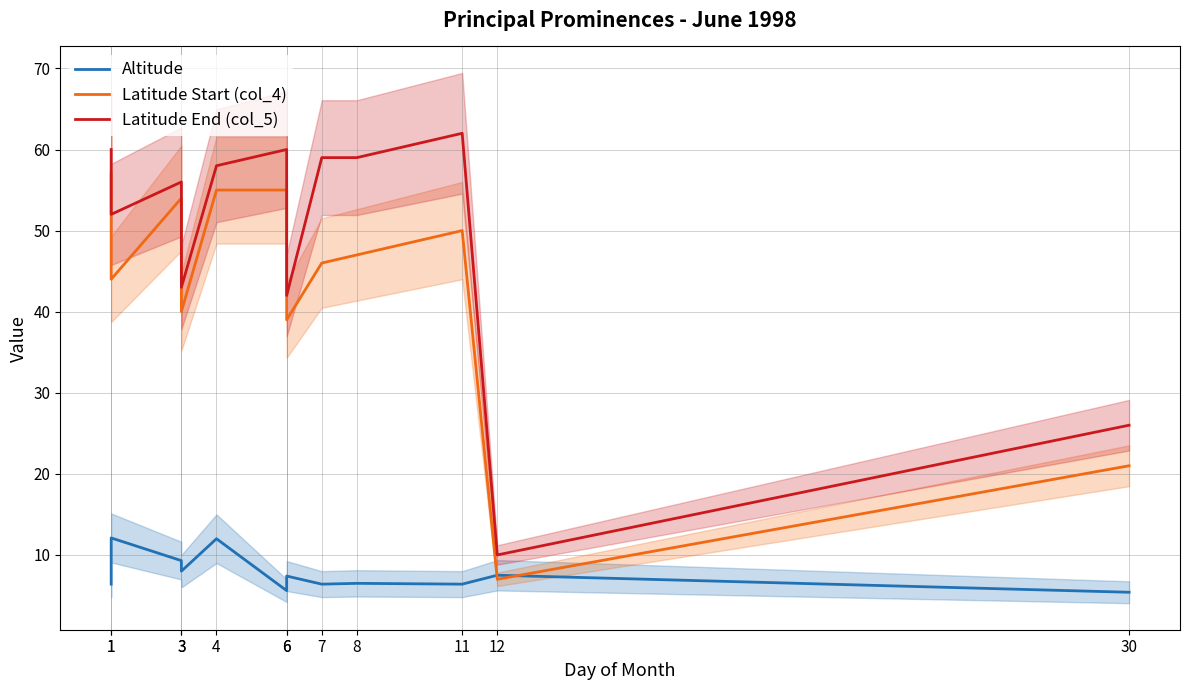

What is the value of the Latitude Start (col_4) point at the 6th from the left?

55.0